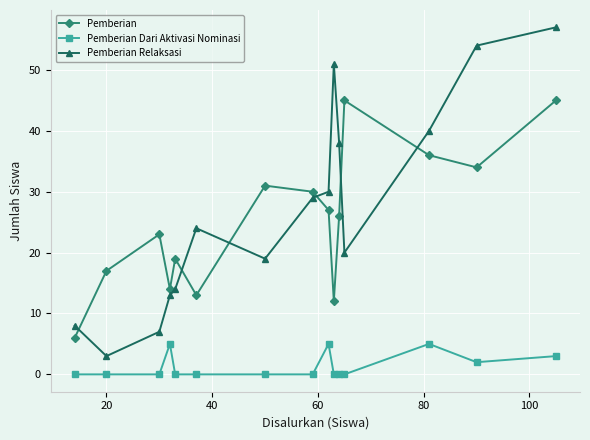

Does the chart display data point markers on the line(s)?

Yes